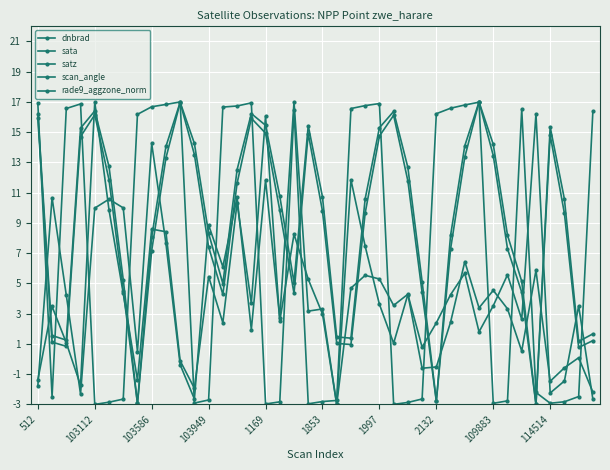

Where is rade9_aggzone_norm nearest to the value 7?

23